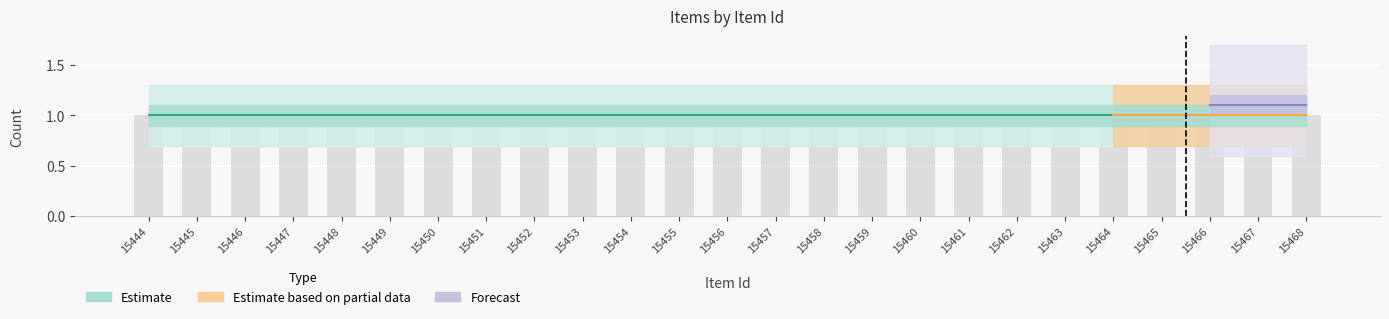

Which category has the lowest value across all series?

15444